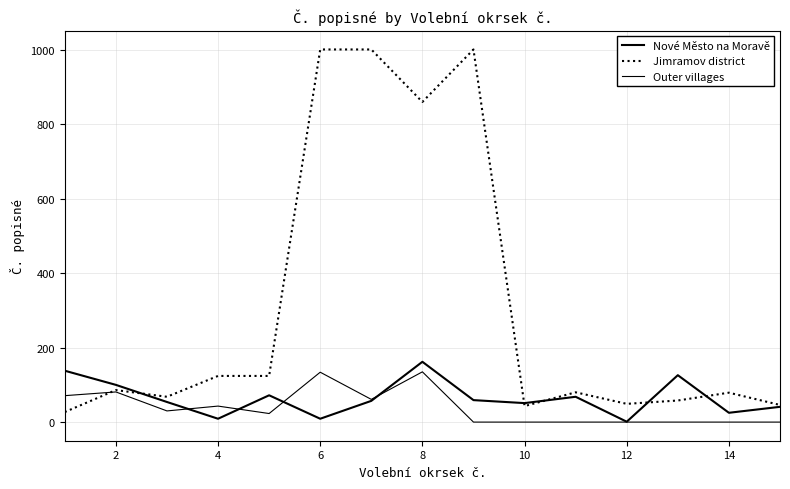

How many lines are shown in the chart?

3